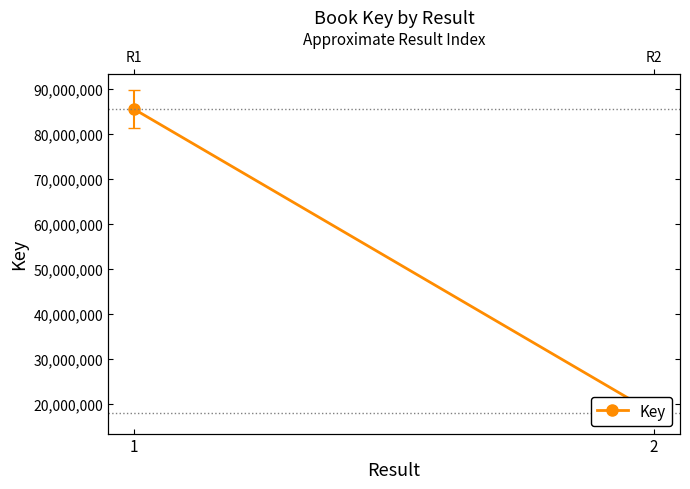

Reading right to left, list all the values displayed in this chart.

17952488	85404258